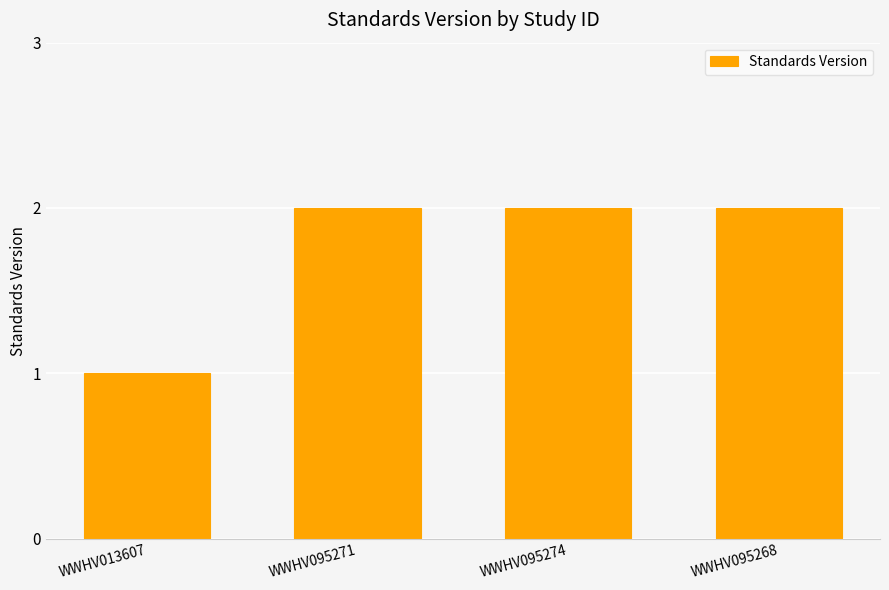

What is the sum of all values?

7